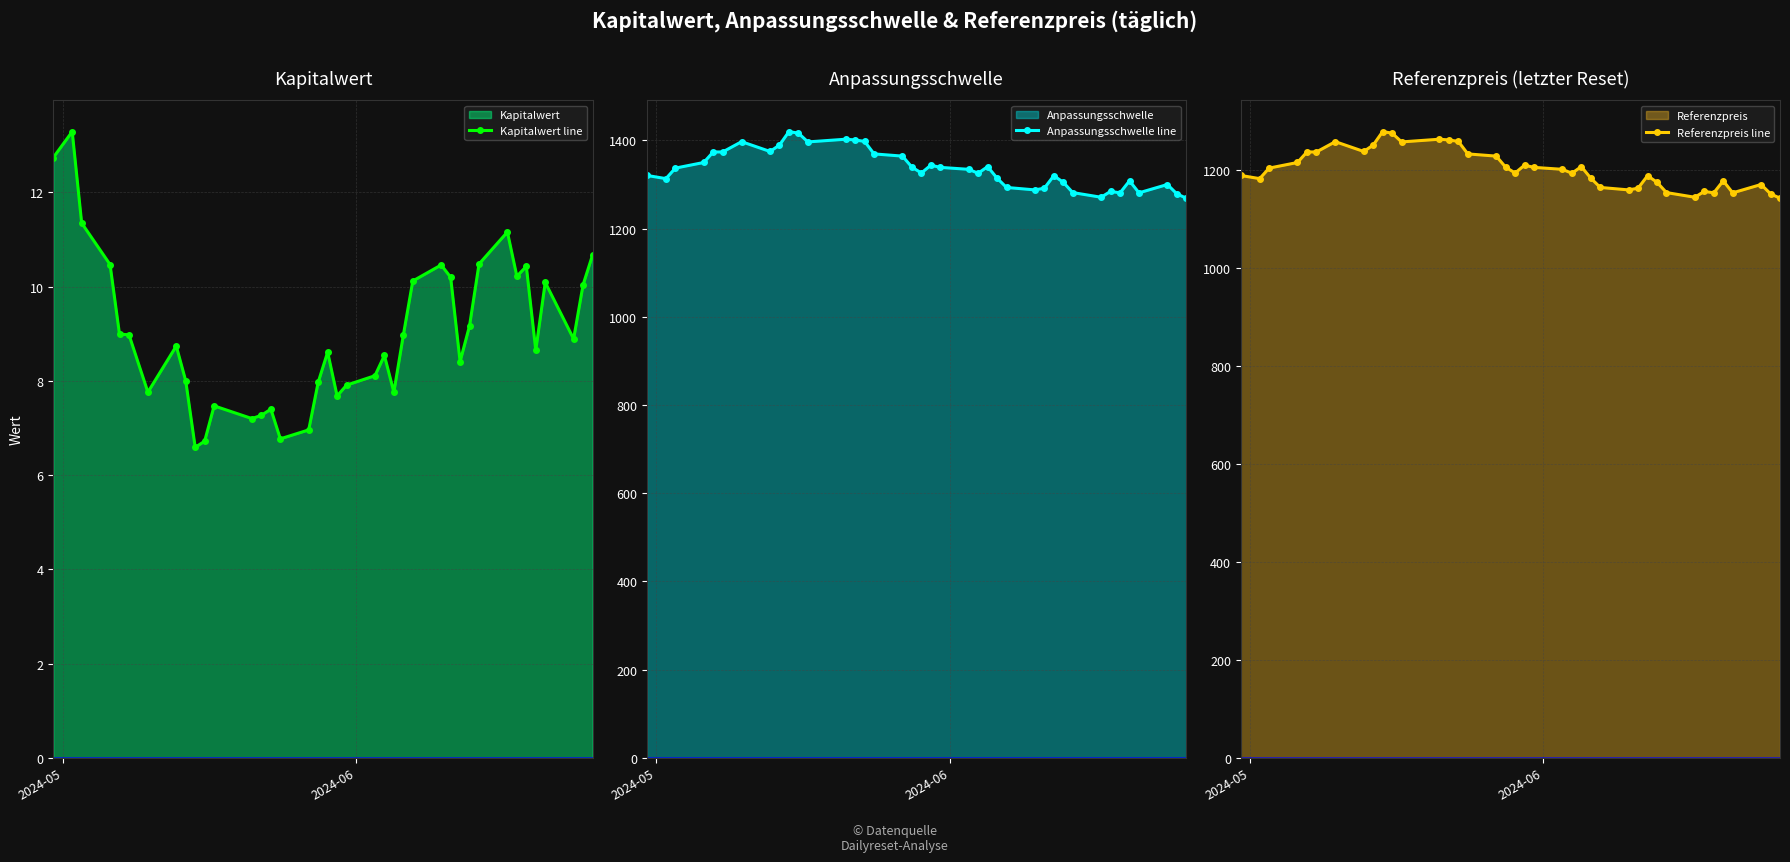

True or false: Anpassungsschwelle line has more than 0 interior local peaks.

True